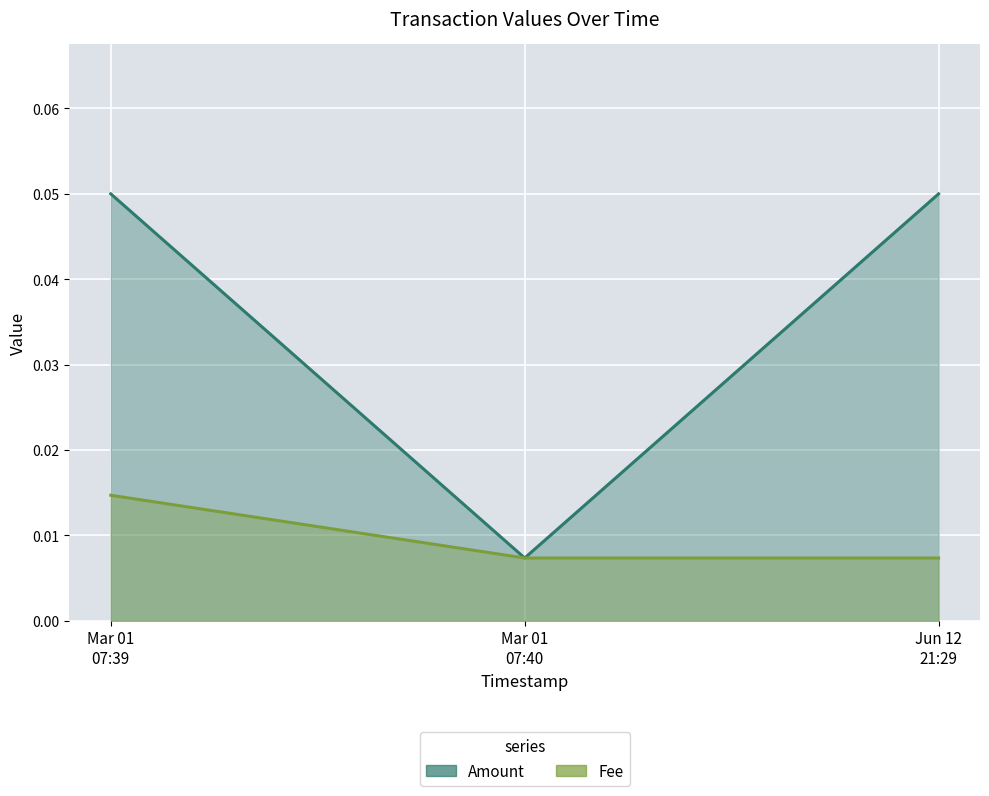

Which series has the largest range (max minus min)?

Amount